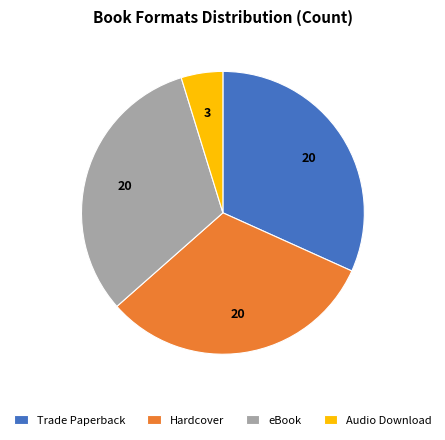

Is there a majority slice in this chart?

No